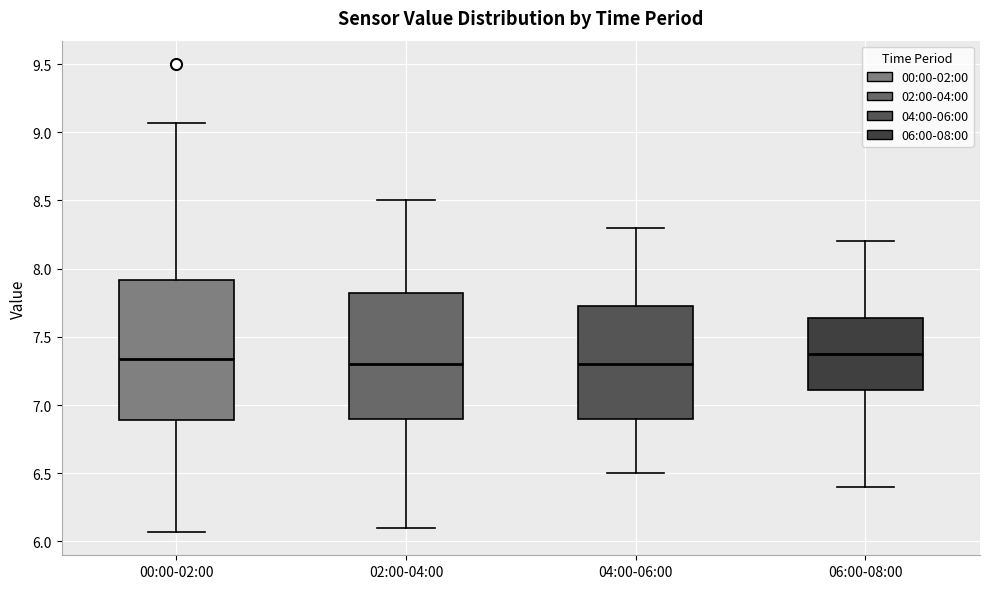

Reading left to right, read every box against the y-axis: the position of its median line, the range the box covers, and the ends of its whiskers. The values are not printed on the chart, so give them approximately, as read against the axis.

00:00-02:00: median 7.35, box 6.90 to 7.90, whiskers 6.05 to 9.05
02:00-04:00: median 7.30, box 6.90 to 7.85, whiskers 6.10 to 8.50
04:00-06:00: median 7.30, box 6.90 to 7.75, whiskers 6.50 to 8.30
06:00-08:00: median 7.40, box 7.10 to 7.65, whiskers 6.40 to 8.20